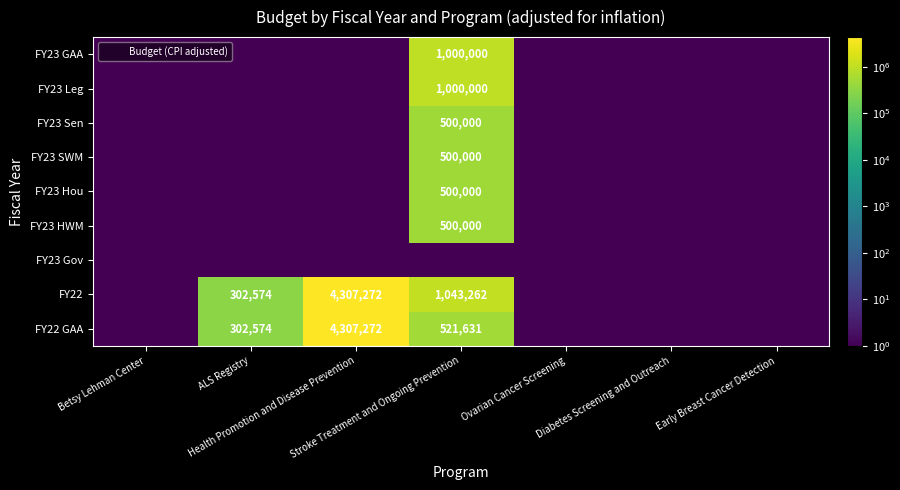

List the series in order of their peak value, highest first.

FY22, FY22 GAA, FY23 GAA, FY23 Leg, FY23 Sen, FY23 SWM, FY23 Hou, FY23 HWM, FY23 Gov